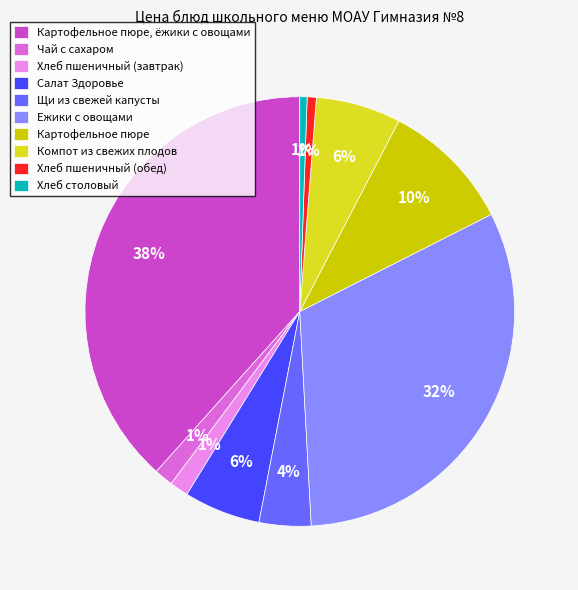

Between Картофельное пюре and Хлеб пшеничный (завтрак), which is larger?

Картофельное пюре